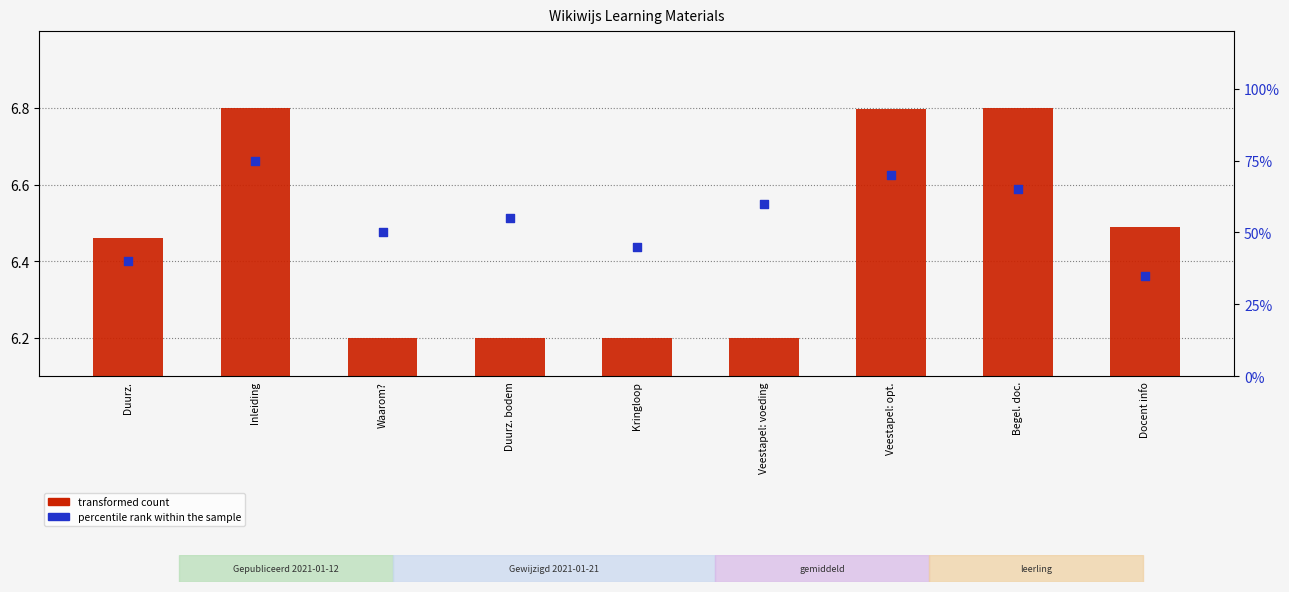

Is the value of transformed count at Veestapel: voeding greater than the value of percentile rank within the sample at Veestapel: voeding?

No